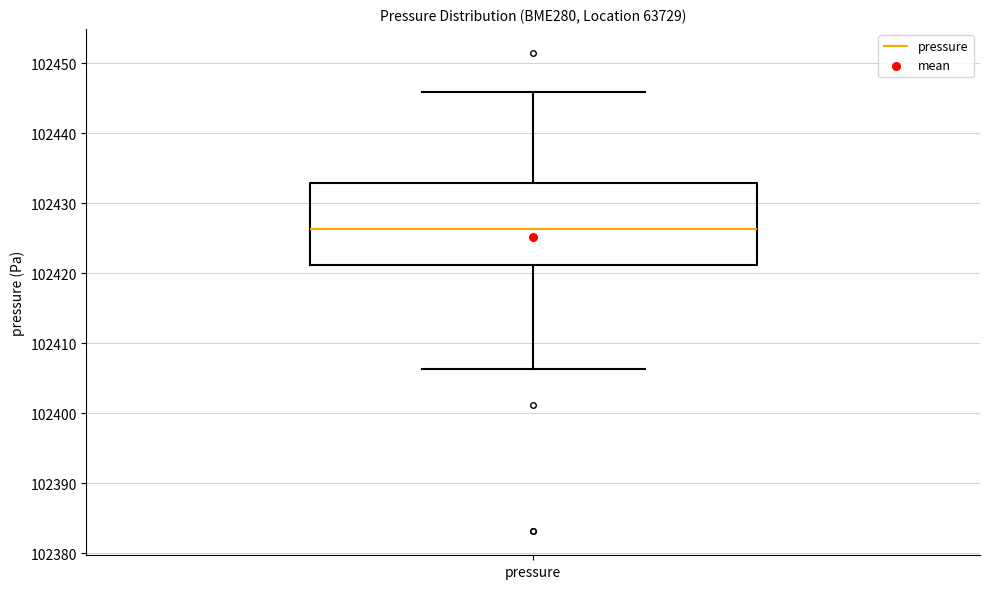

Transcribe this box plot: give where the median line is, the range the box spans, and where the two whiskers end, as read against the y-axis. The values are not printed on the chart, so give them approximately, as read against the axis.

median 102426, box 102421 to 102433, whiskers 102406 to 102446